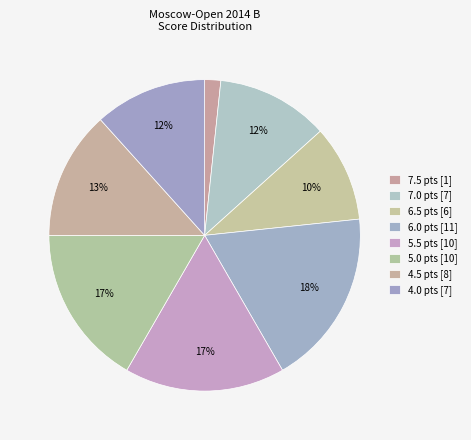

What is the change in value from 6.0 to 5.0?

-1